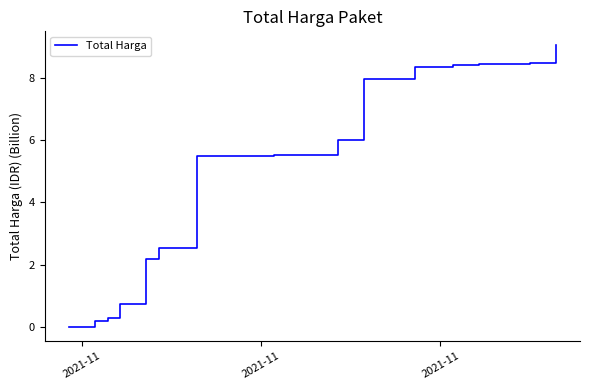

What is the maximum value shown in the chart?

9.0